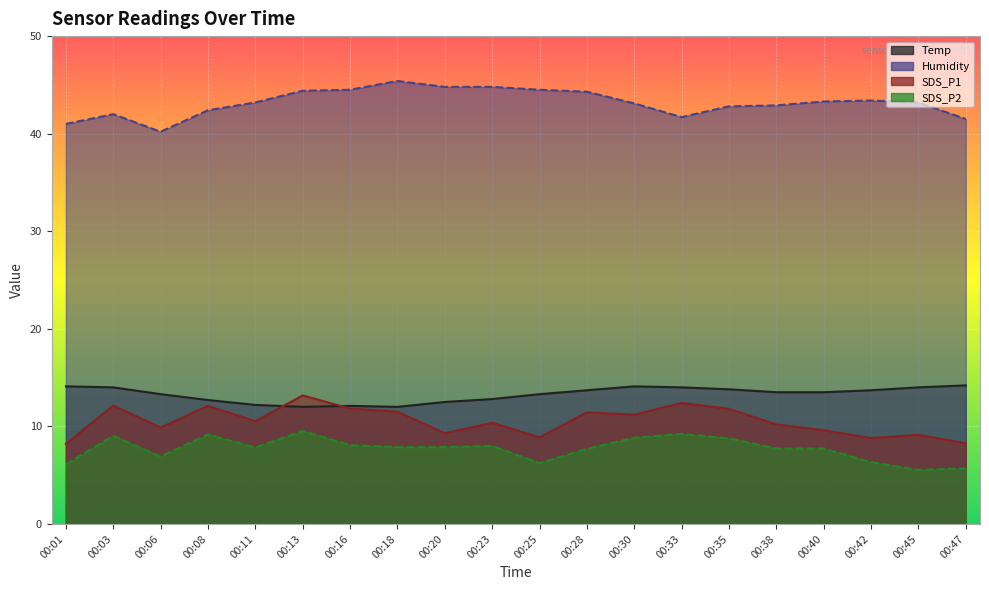

How many values in the SDS_P2 series exceed 7?

14